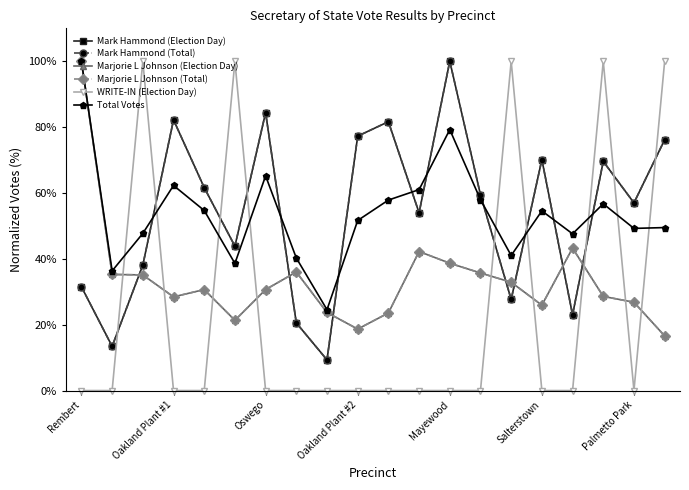

What is the sum of all Marjorie L Johnson (Total) values?

674.1